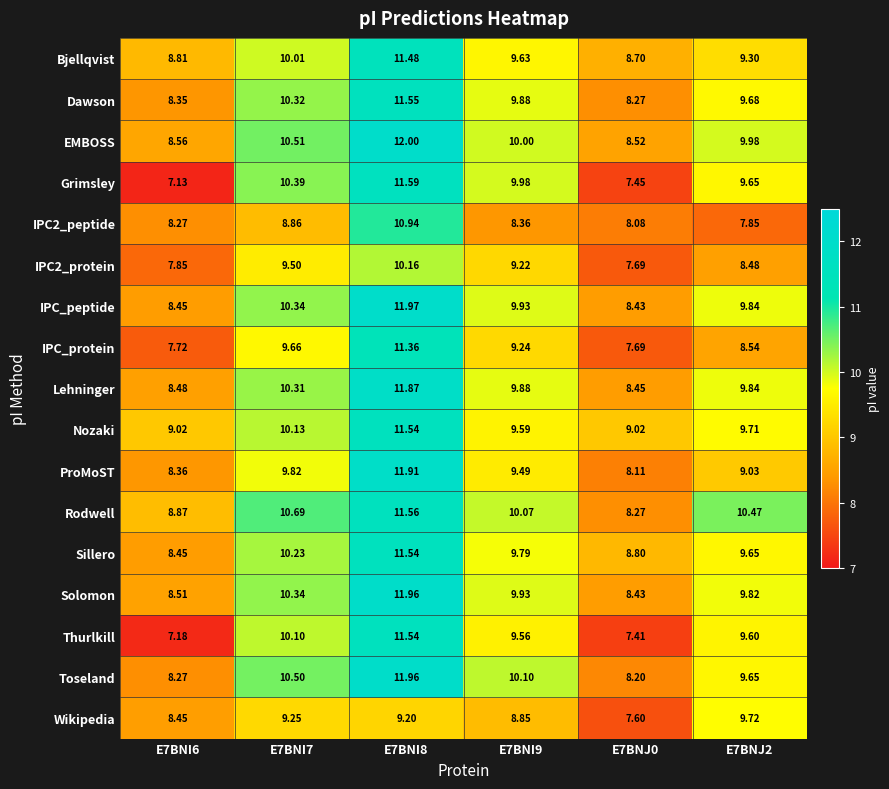

Is the value of Bjellqvist at E7BNI9 greater than the value of Dawson at E7BNI8?

No